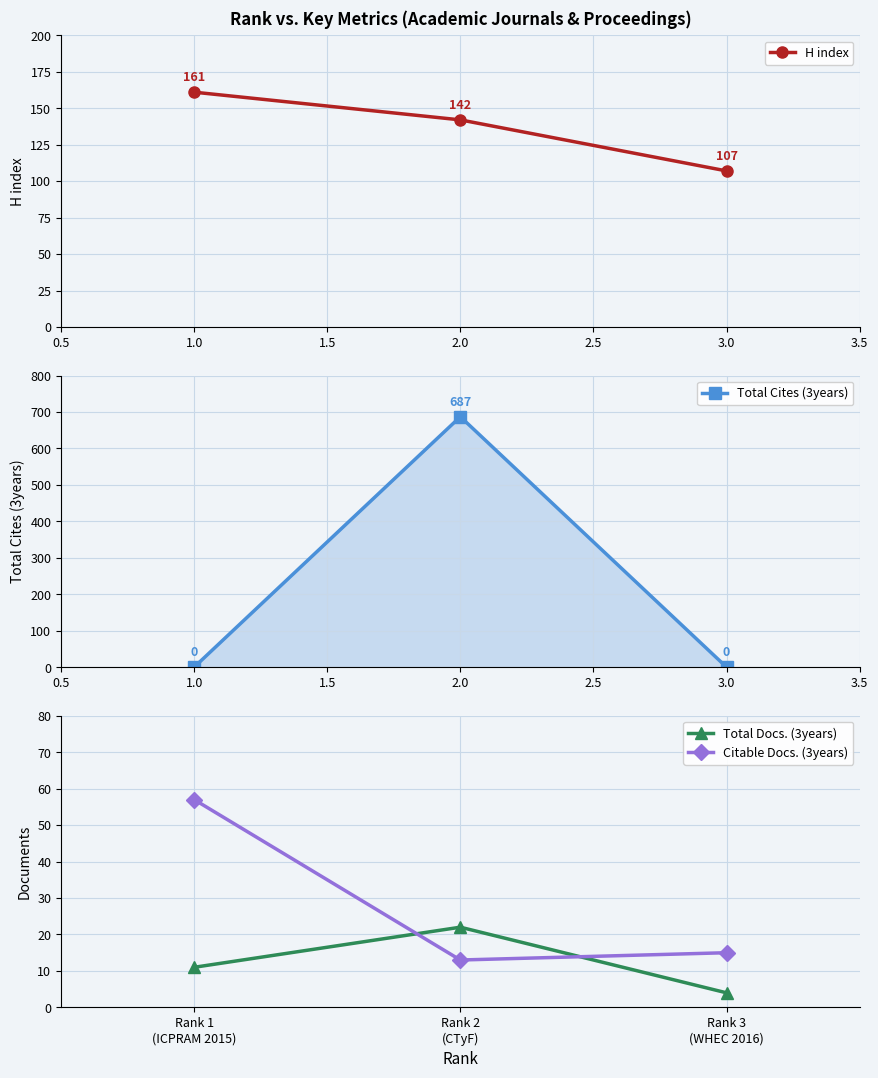

What is the highest value of the Total Docs. (3years) series?

22